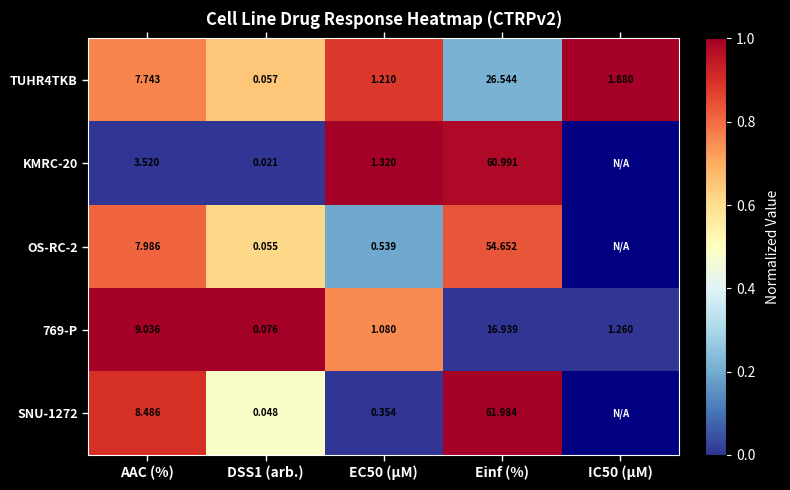

Where is 769-P nearest to the value 8?

AAC (%)